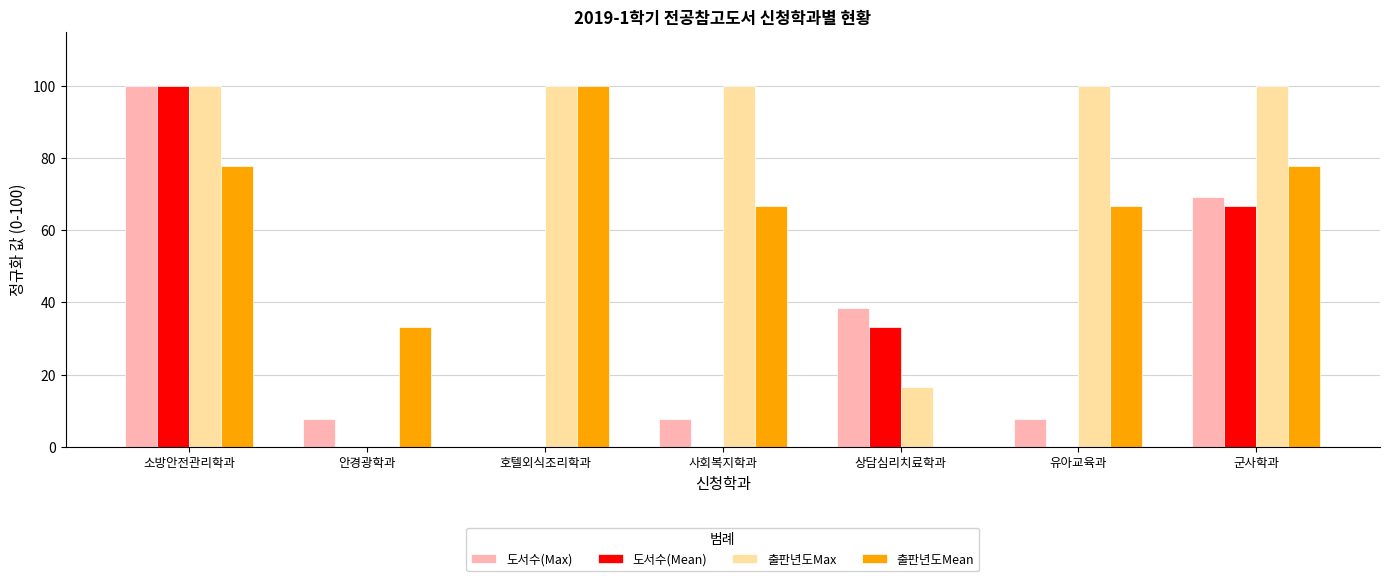

How many groups of bars are there?

7